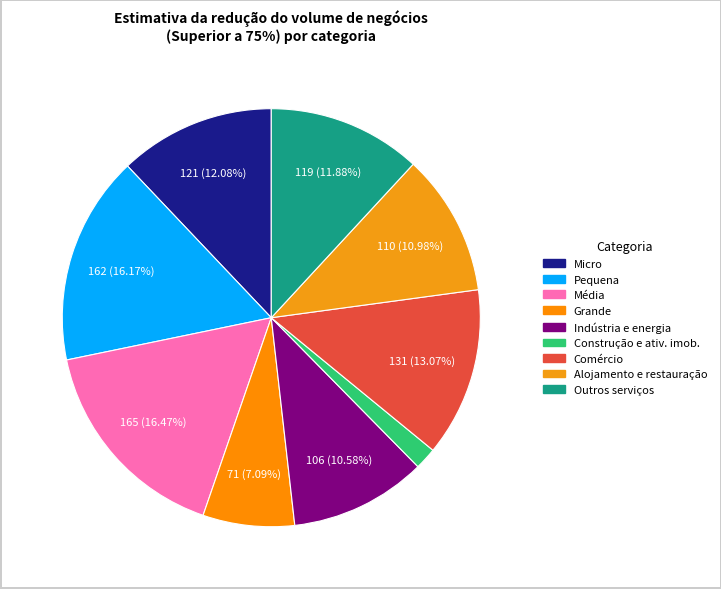

How many segments does this pie chart have?

9